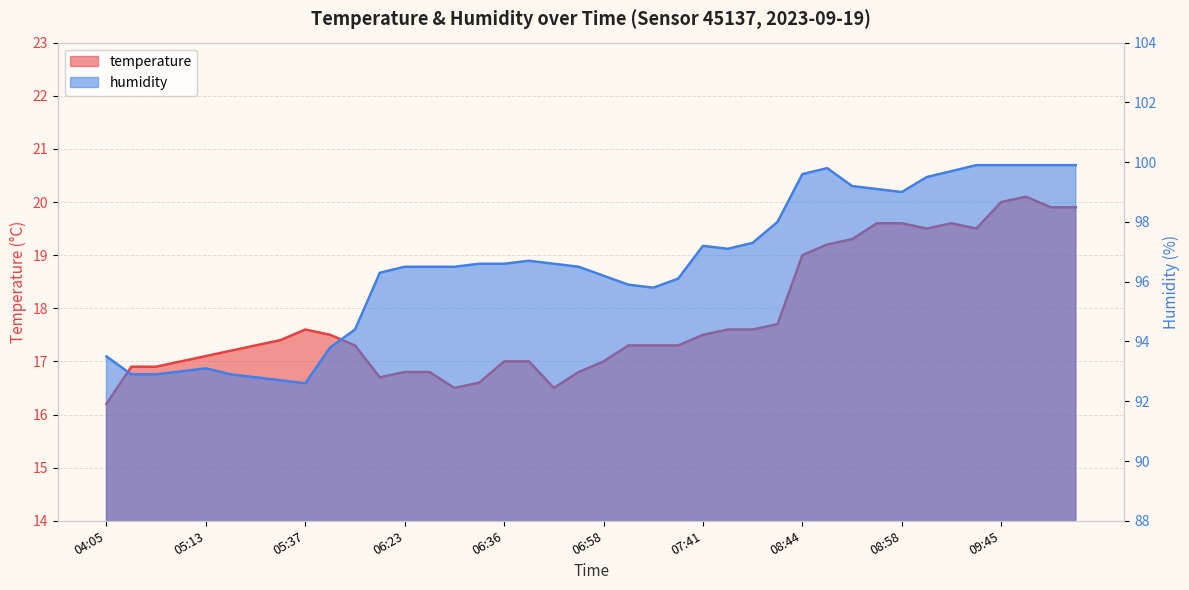

What is the spread (max minus min) of values at 06:23?

79.7